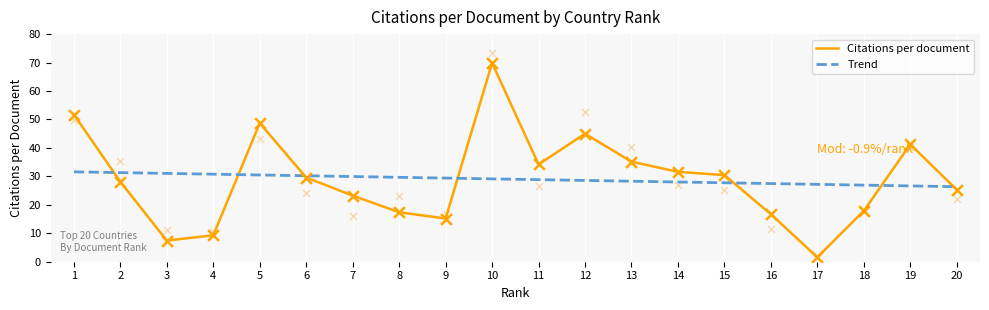

Between 11 and 6, which is larger?

11